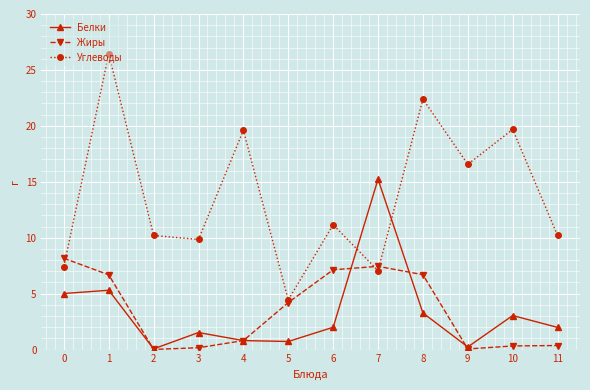

Which series has the widest spread of values?

Углеводы